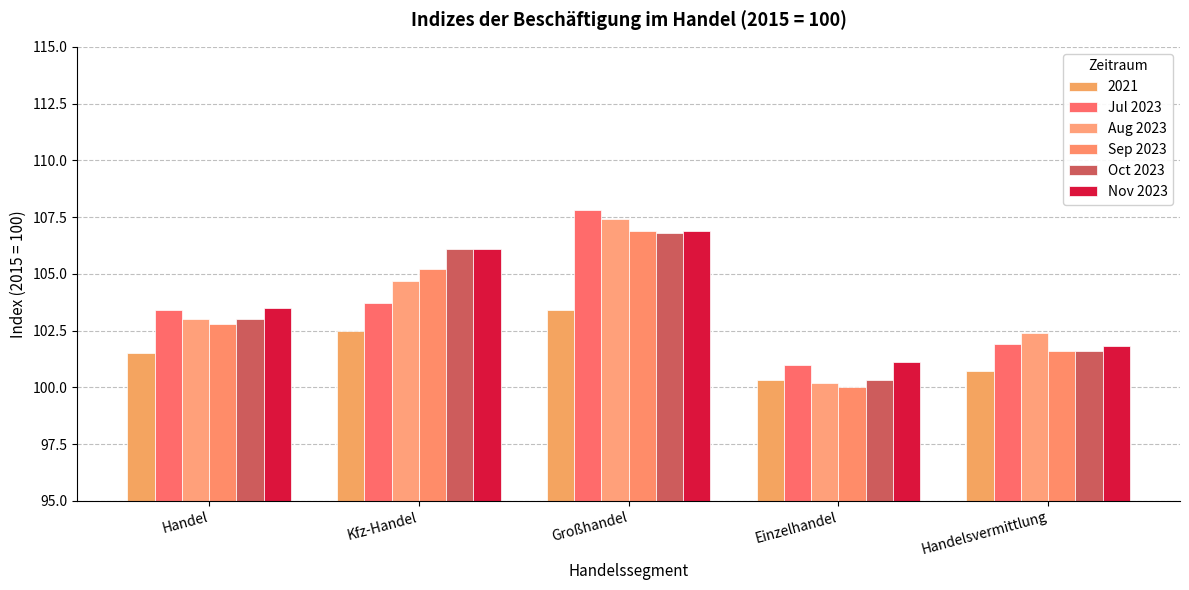

At which label does Oct 2023 reach its peak?

Großhandel